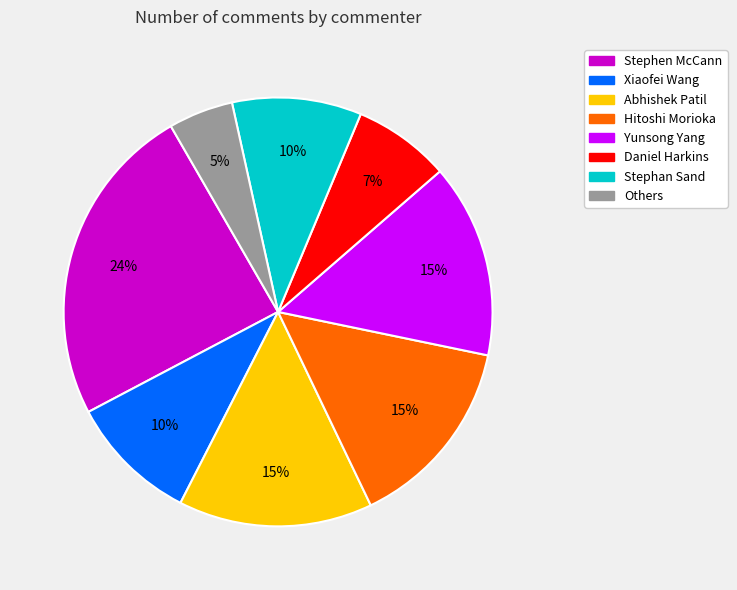

What is the ratio of the value at Others to the value at Abhishek Patil?

0.3